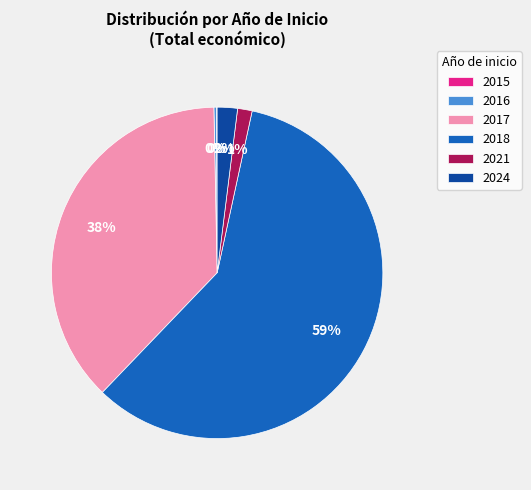

Is 2017 the majority of the pie?

No